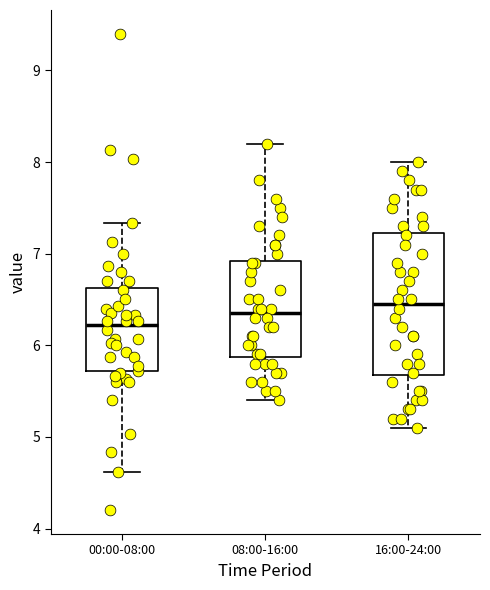

Reading left to right, transcribe this box plot: for each box, give where its median line is, the range the box spans, and where its two whiskers end, as read against the y-axis. The values are not printed on the chart, so give them approximately, as read against the axis.

00:00-08:00: median 6.2, box 5.7 to 6.6, whiskers 4.6 to 7.3
08:00-16:00: median 6.4, box 5.9 to 6.9, whiskers 5.4 to 8.2
16:00-24:00: median 6.5, box 5.7 to 7.2, whiskers 5.1 to 8.0